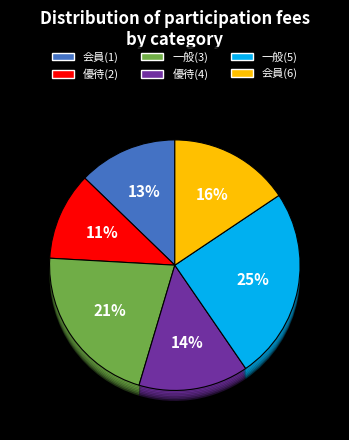

Which slice is the smallest?

優待